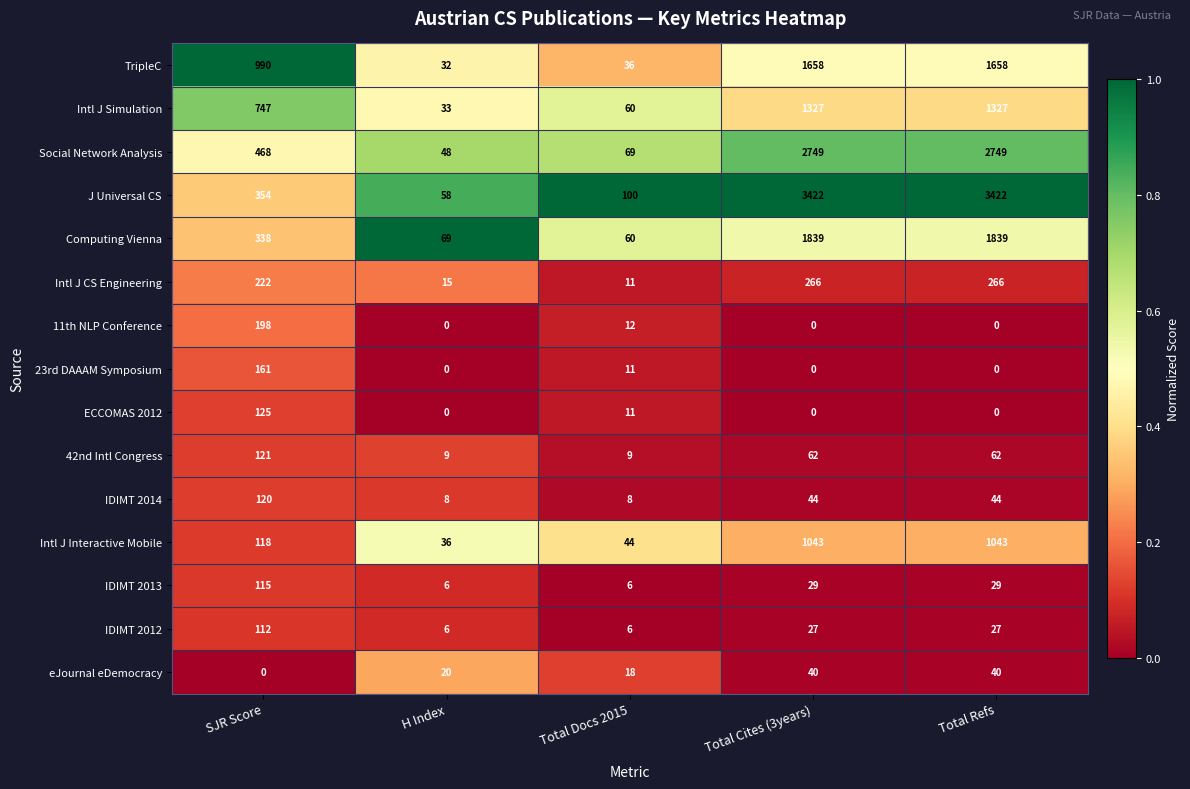

Rank the series by their maximum value, from lowest to highest.

eJournal eDemocracy, IDIMT 2012, IDIMT 2013, IDIMT 2014, 42nd Intl Congress, ECCOMAS 2012, 23rd DAAAM Symposium, 11th NLP Conference, Intl J CS Engineering, Intl J Interactive Mobile, Intl J Simulation, TripleC, Computing Vienna, Social Network Analysis, J Universal CS